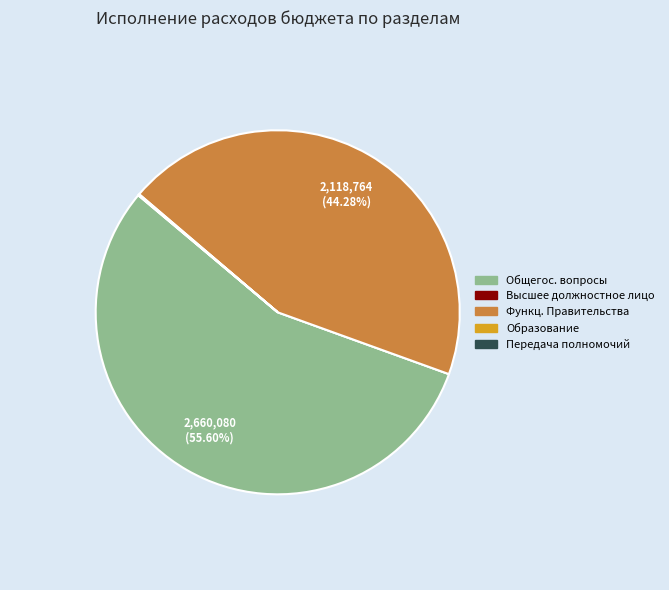

How many slices are in this pie chart?

5